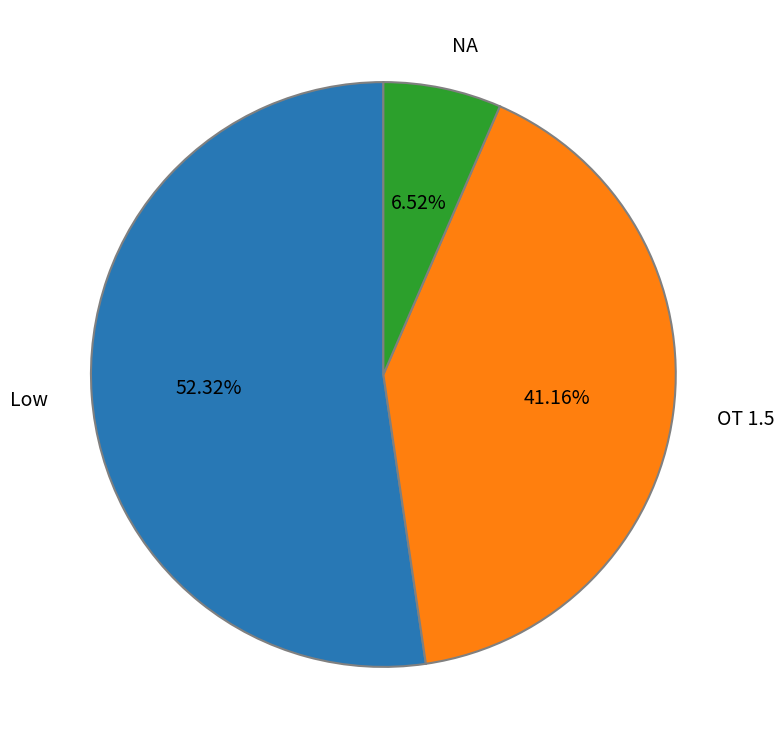

Rank the categories by value from lowest to highest.

NA, OT 1.5, Low